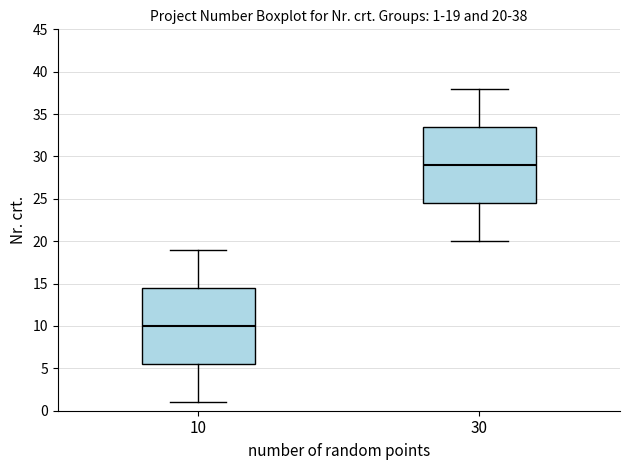

Which box's median line is the highest?

30